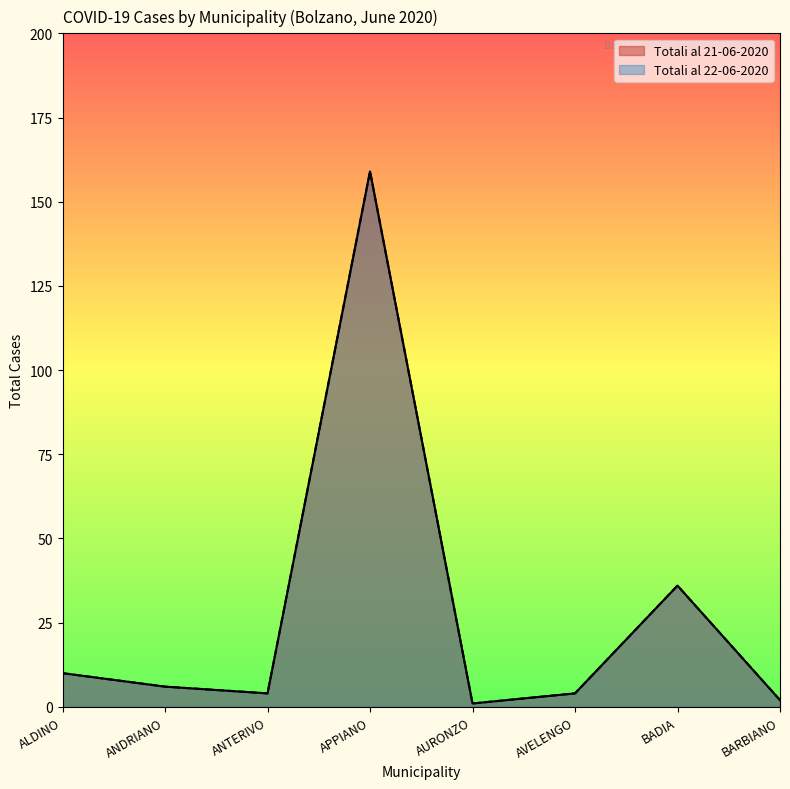

What are all the series names shown in the legend?

Totali al 21-06-2020, Totali al 22-06-2020